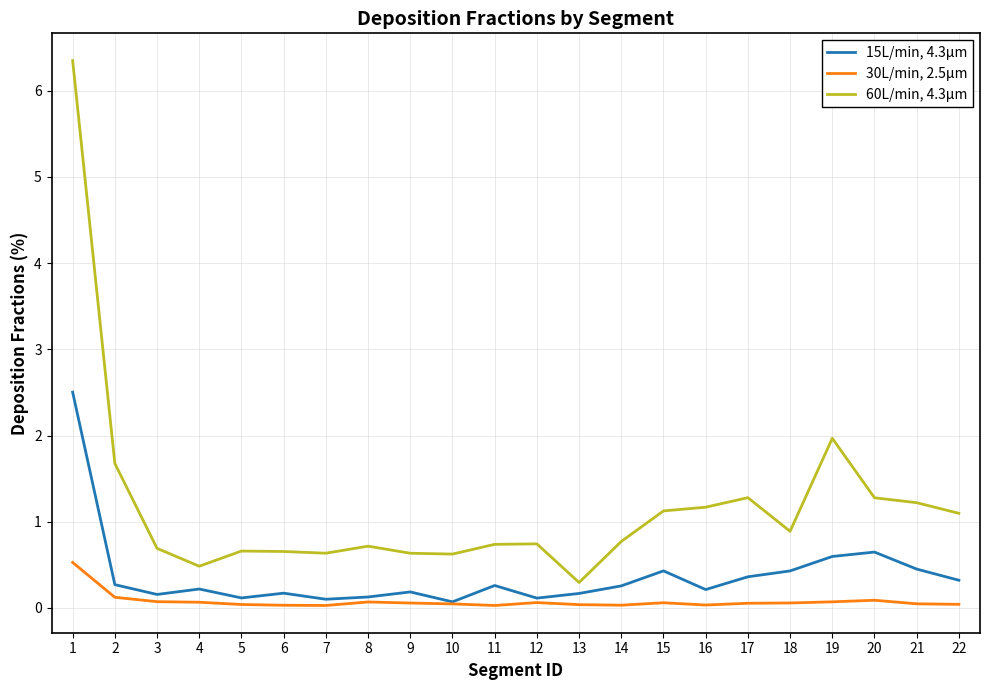

List the series in order of their overall mean, highest first.

60L/min, 4.3μm, 15L/min, 4.3μm, 30L/min, 2.5μm